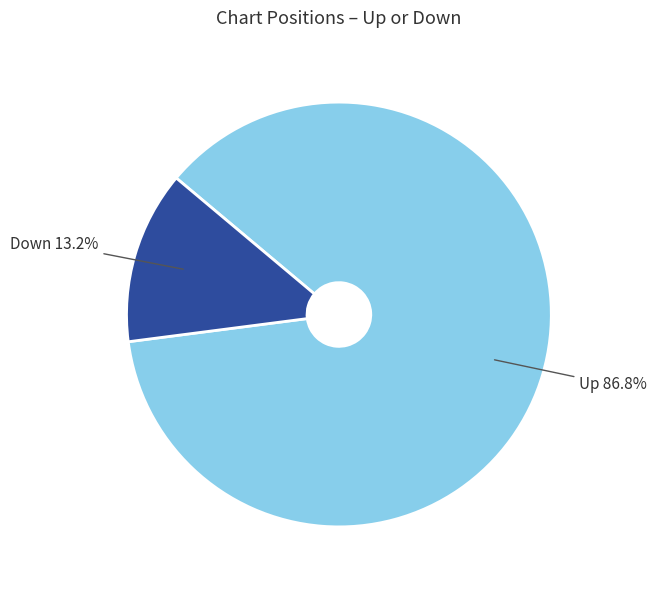

How many segments does this pie chart have?

2